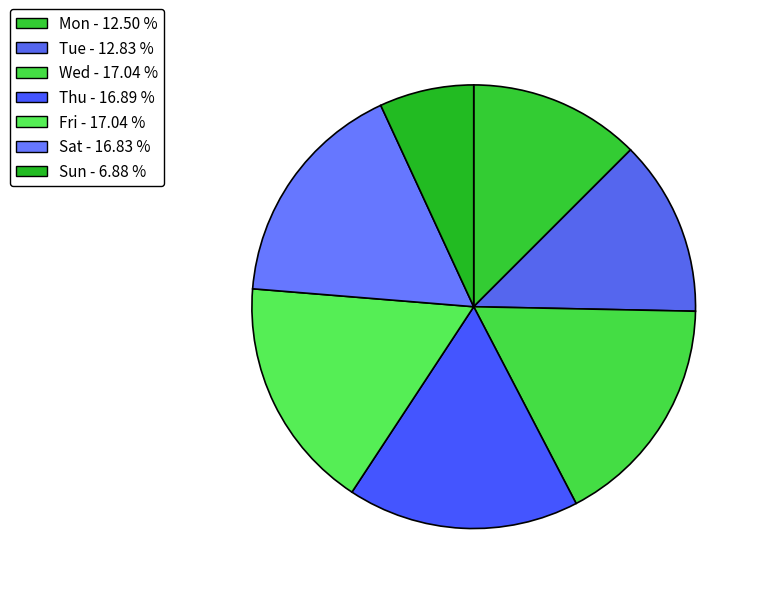

How many segments does this pie chart have?

7